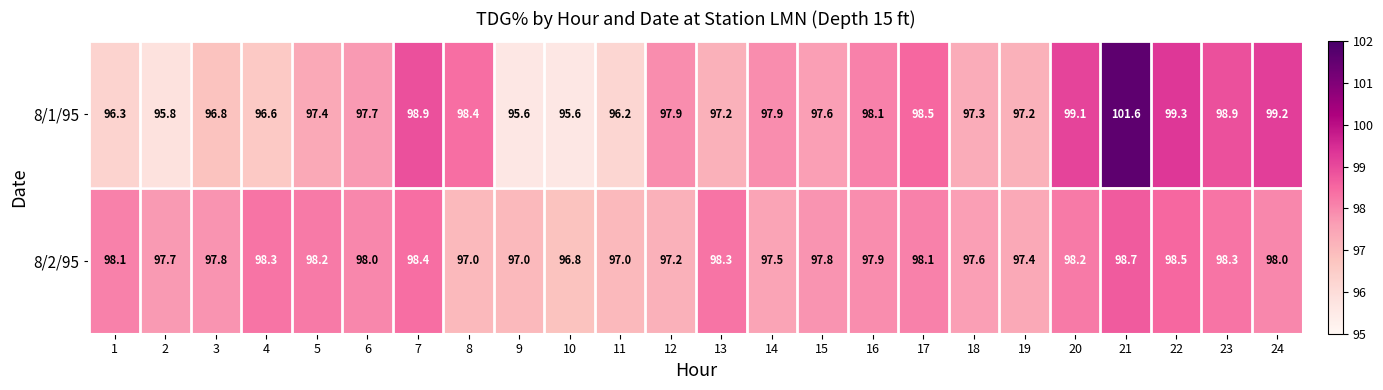

Read the 8/2/95 value at 5.

98.2